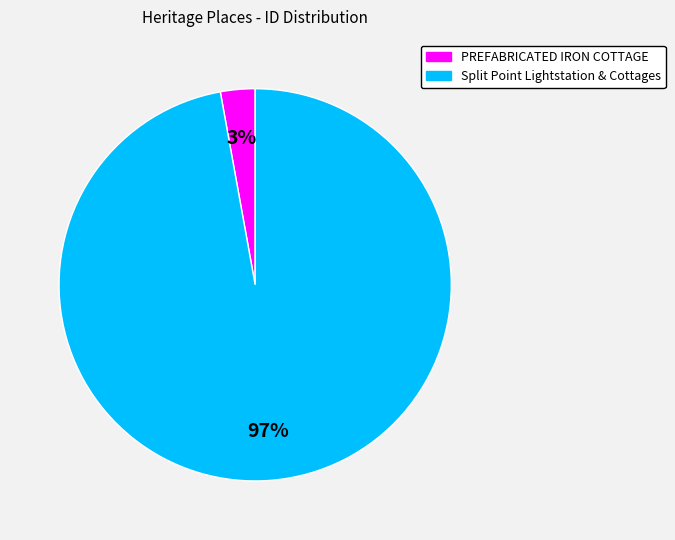

Rank the categories by value from lowest to highest.

PREFABRICATED IRON COTTAGE, Split Point Lightstation & Cottages